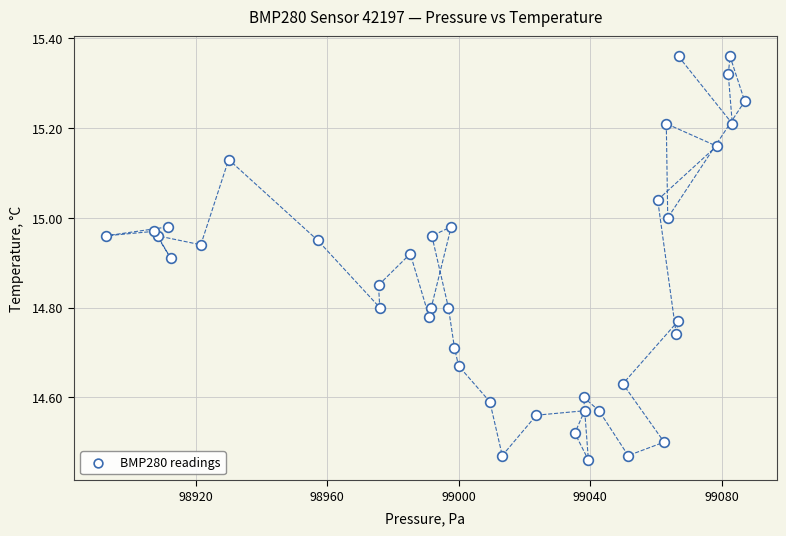

What is the range of X values (max minus min)?

194.2